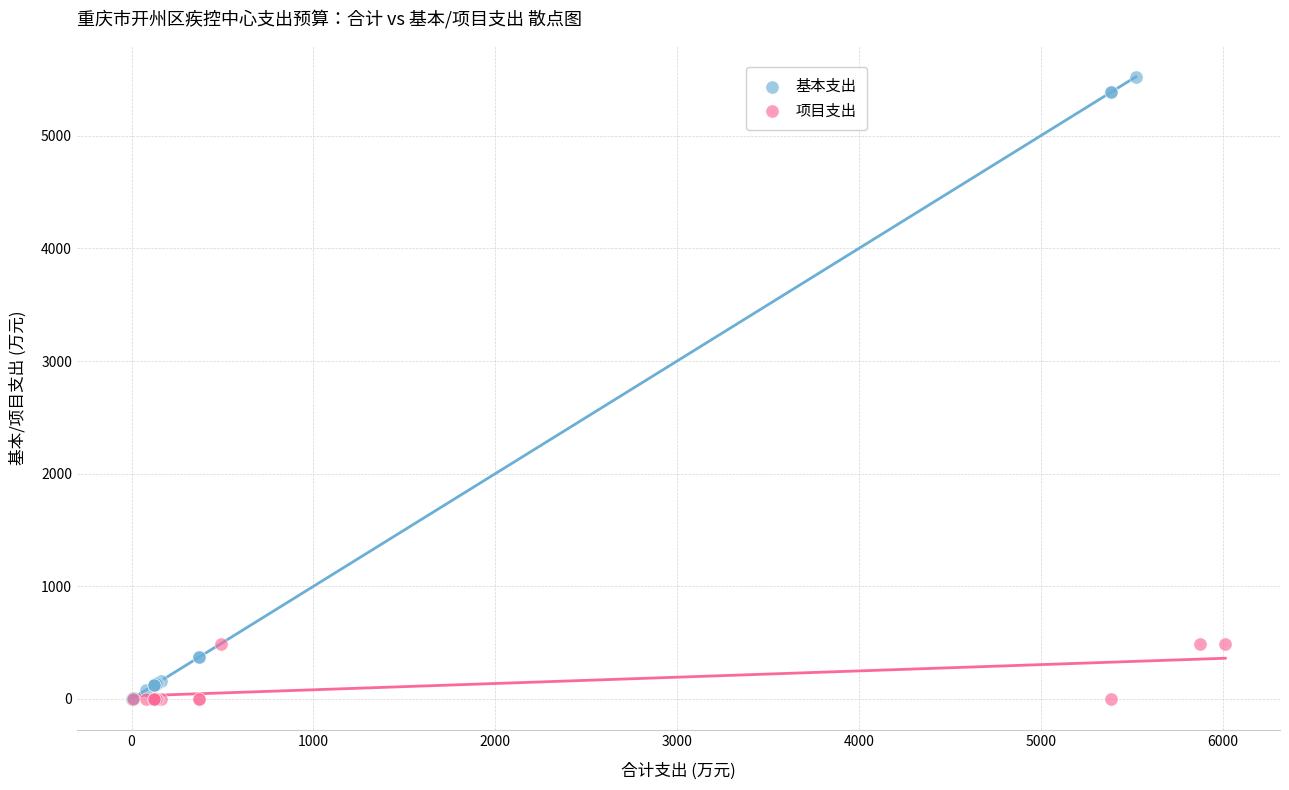

Which series has the widest spread of Y values?

基本支出